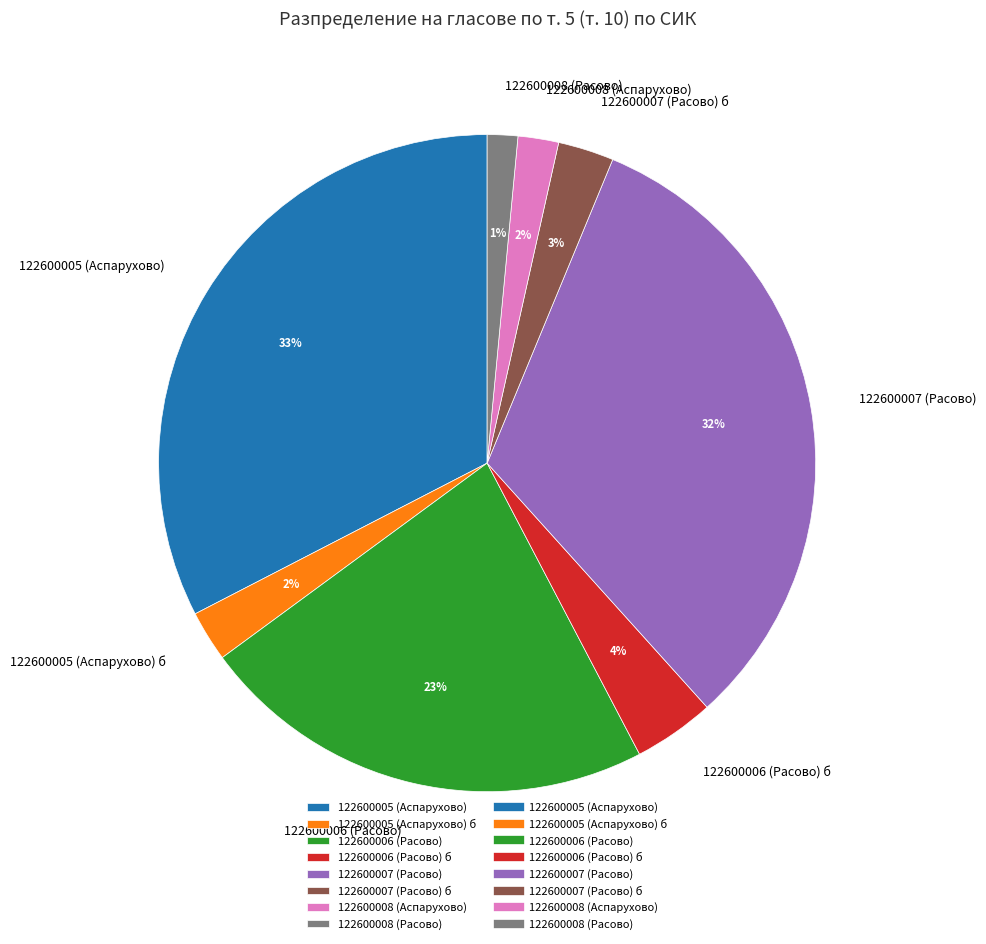

The 122600005 (Аспарухово) б slice represents 2% of the pie. True or false?

True